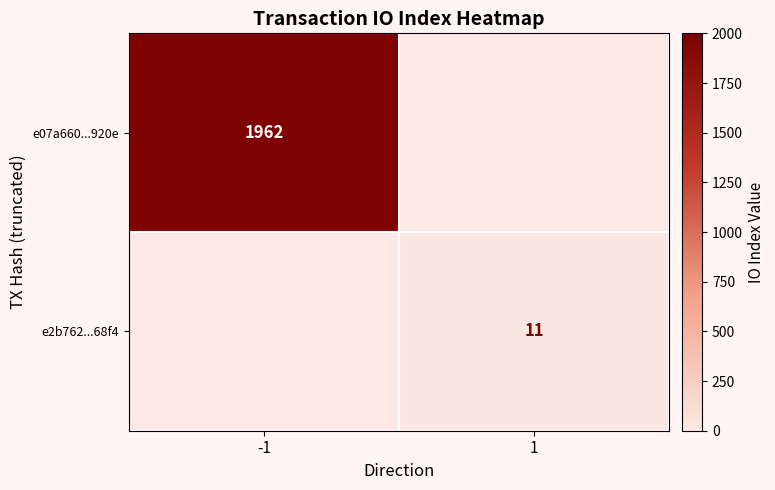

The value of e2b762...68f4 at 1 is 2. True or false?

False